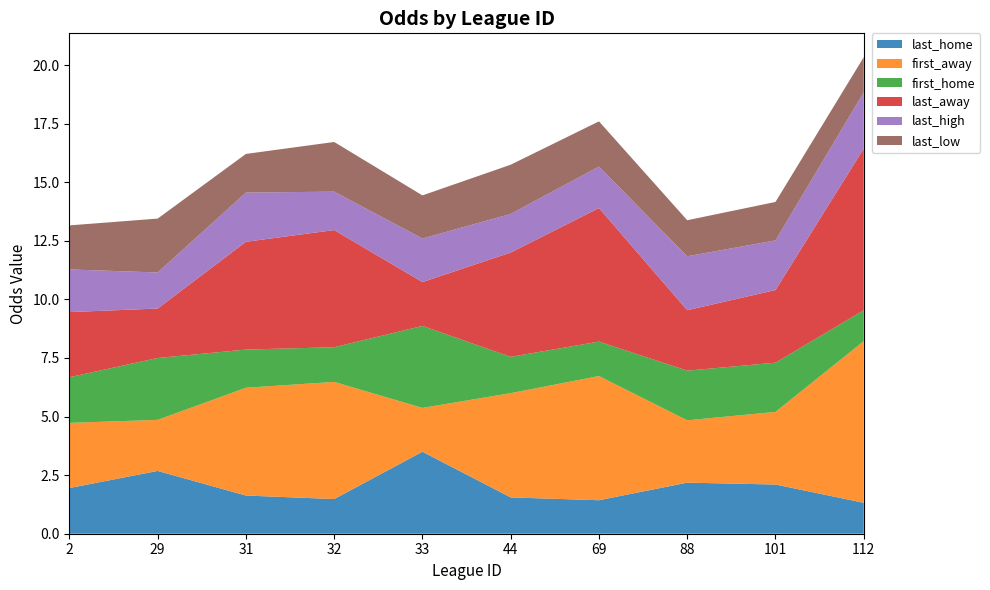

Reading left to right, extract all data points from this chart.

last_home: 1.9	2.7	1.6	1.5	3.5	1.6	1.4	2.2	2.1	1.3
first_away: 2.8	2.2	4.6	5.0	1.9	4.5	5.3	2.7	3.1	6.9
first_home: 1.9	2.6	1.6	1.5	3.5	1.6	1.5	2.1	2.1	1.3
last_away: 2.8	2.1	4.6	5.0	1.9	4.5	5.7	2.6	3.1	6.9
last_high: 1.8	1.5	2.1	1.6	1.9	1.6	1.8	2.3	2.1	2.4
last_low: 1.9	2.3	1.6	2.1	1.8	2.1	1.9	1.5	1.6	1.5